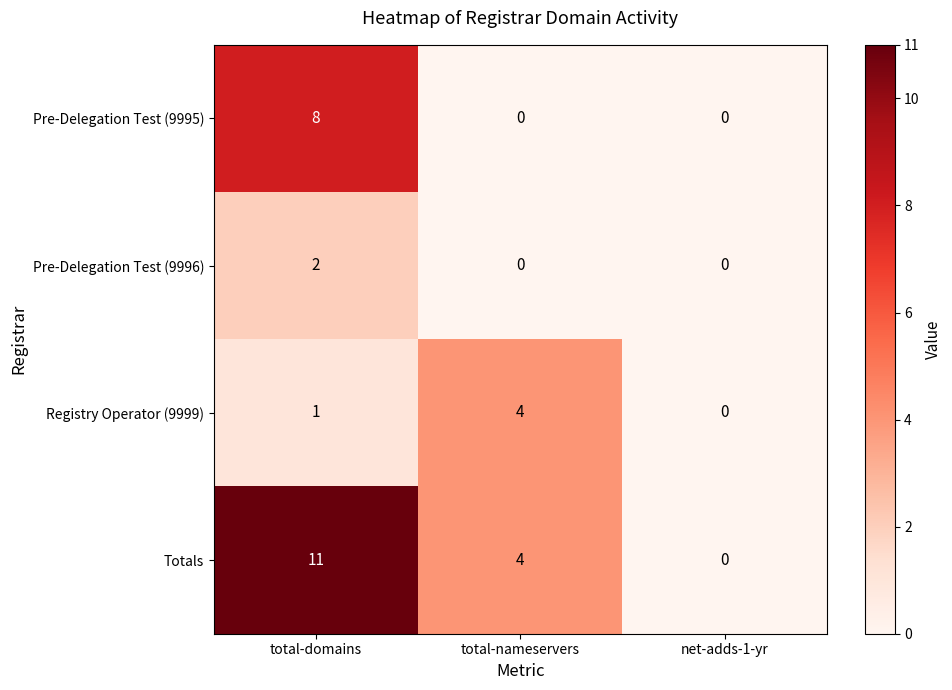

What is the sum of the Pre-Delegation Test (9995) values at total-domains and net-adds-1-yr?

8